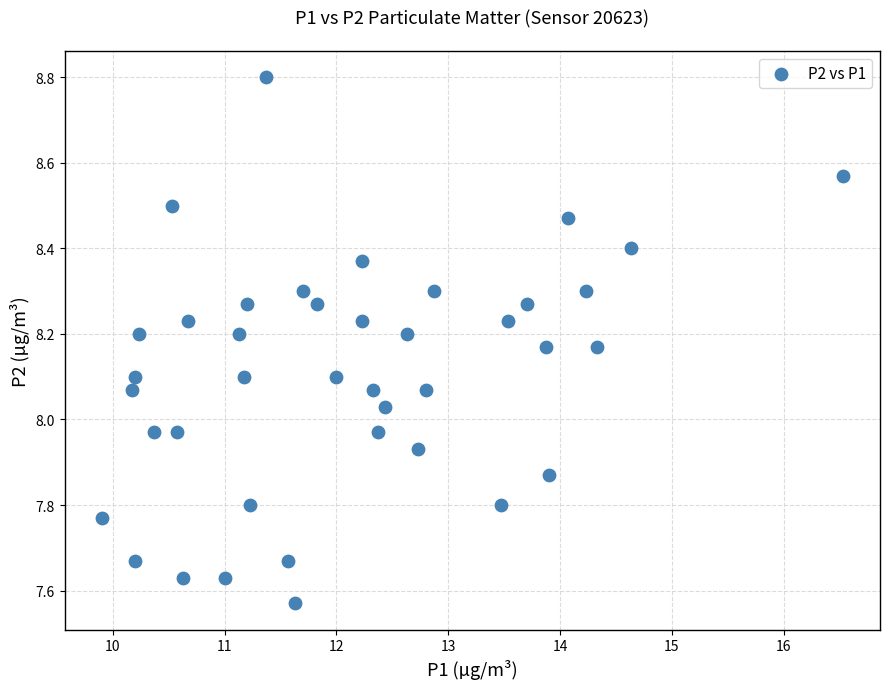

What is the range of X values (max minus min)?

6.6